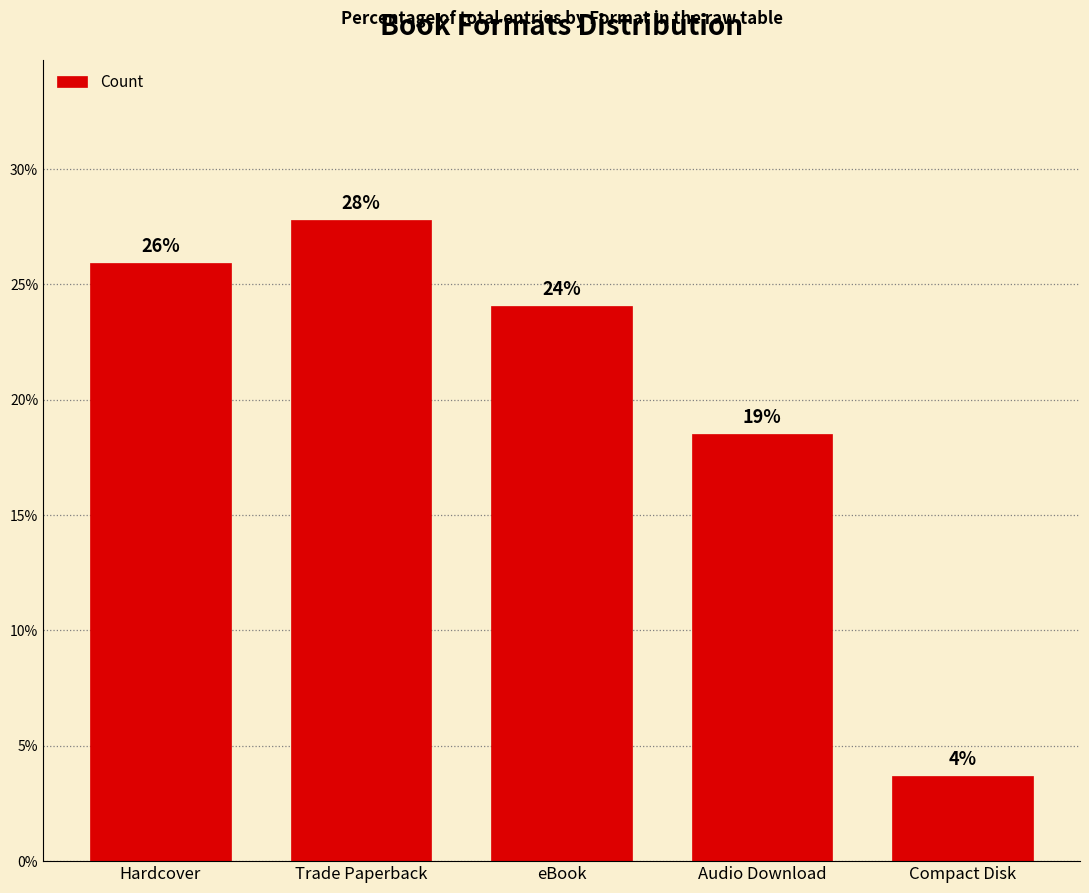

What is the label of the 2nd bar from the left?

Trade Paperback